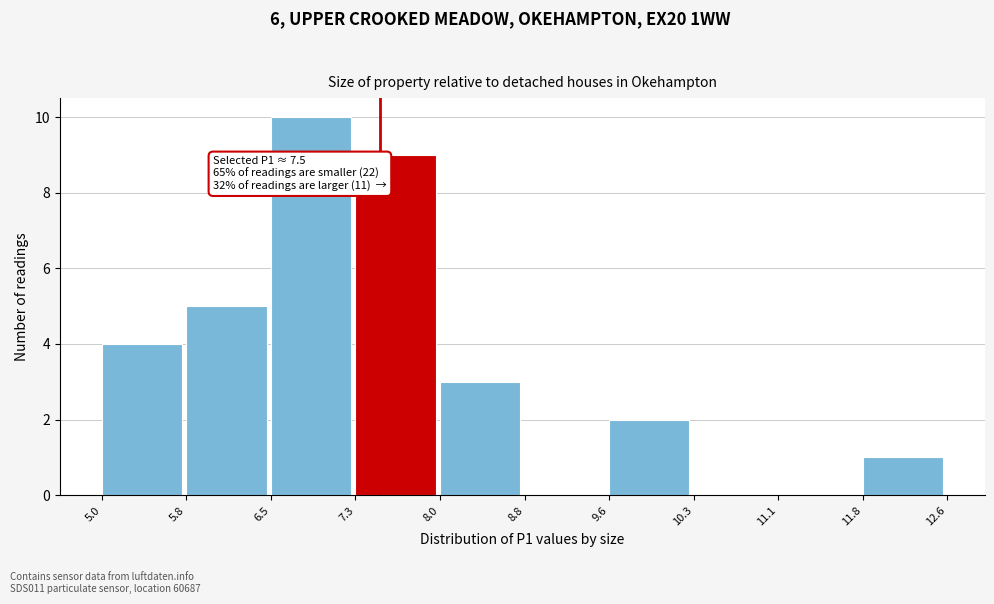

Over which range of the x-axis is the bar tallest?

6.5 to 7.3